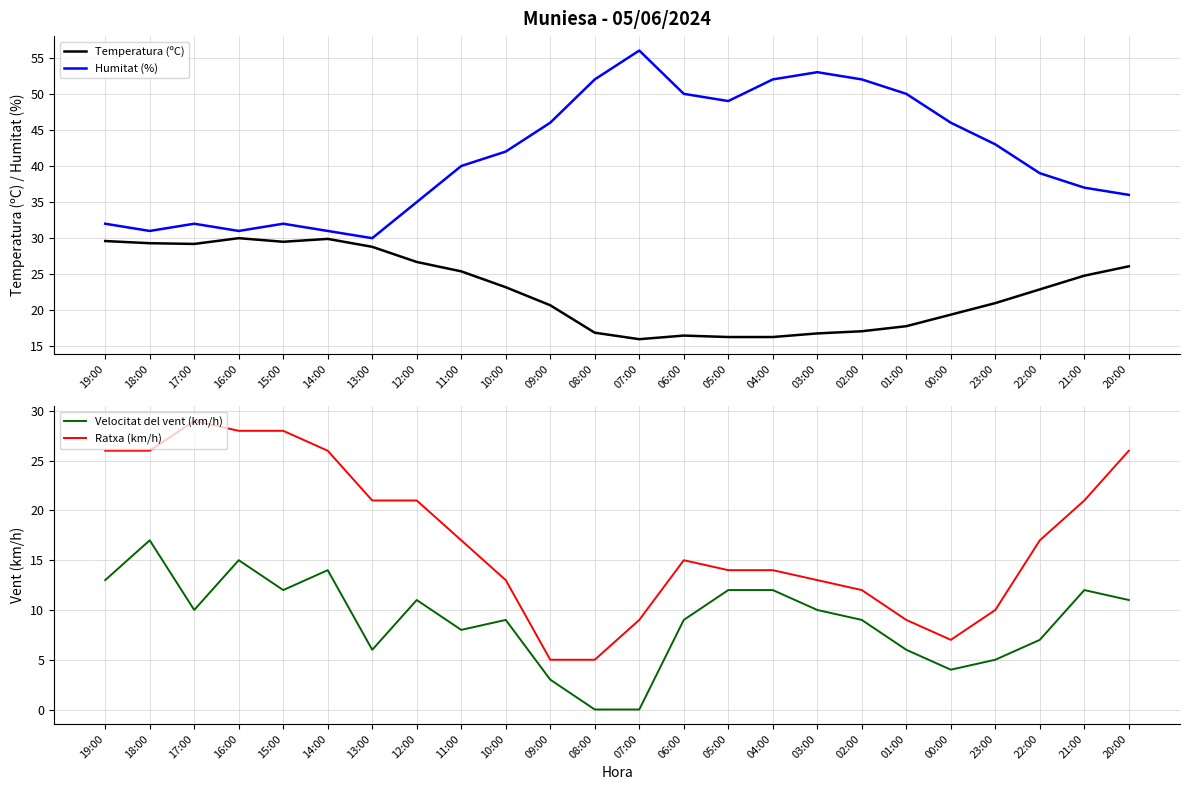

What is the label of the 15th point from the left?

05:00